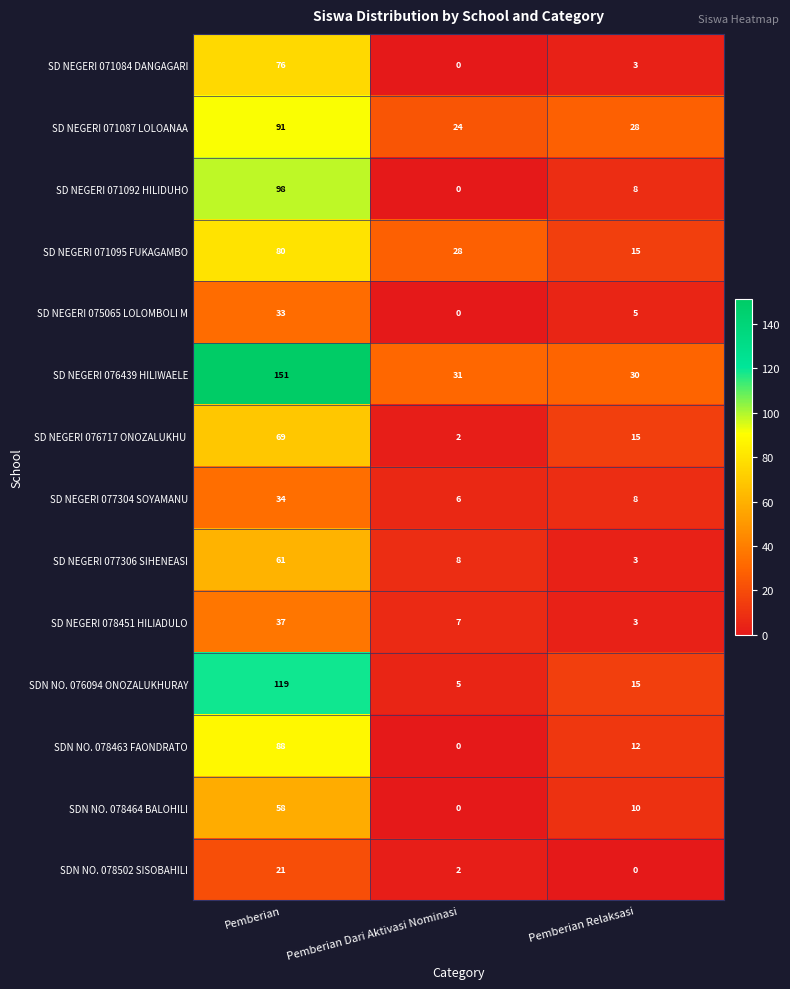

List the labels in order of SD NEGERI 071095 FUKAGAMBO value, smallest first.

Pemberian Relaksasi, Pemberian Dari Aktivasi Nominasi, Pemberian